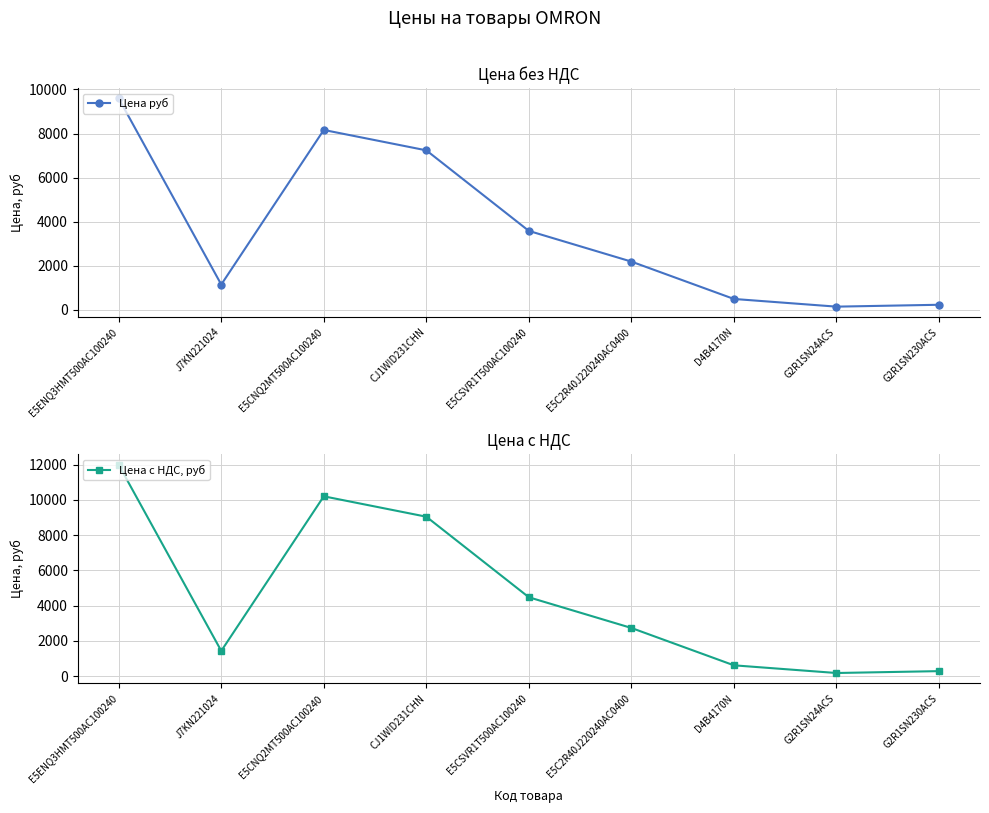

What are all the series names shown in the legend?

Цена руб, Цена с НДС, руб